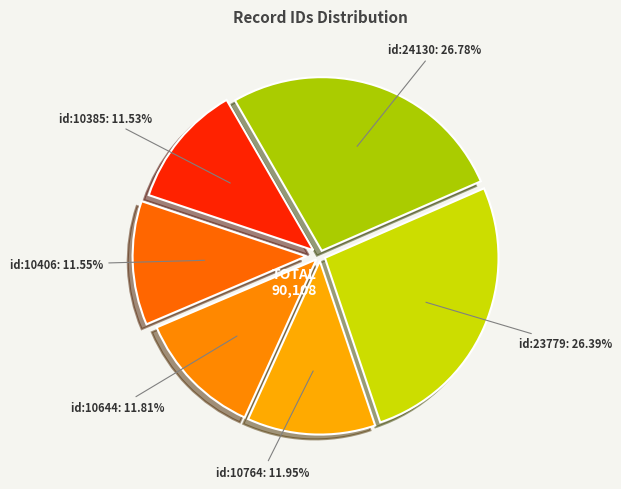

Is it true that id:10406 is 1% of the pie?

False